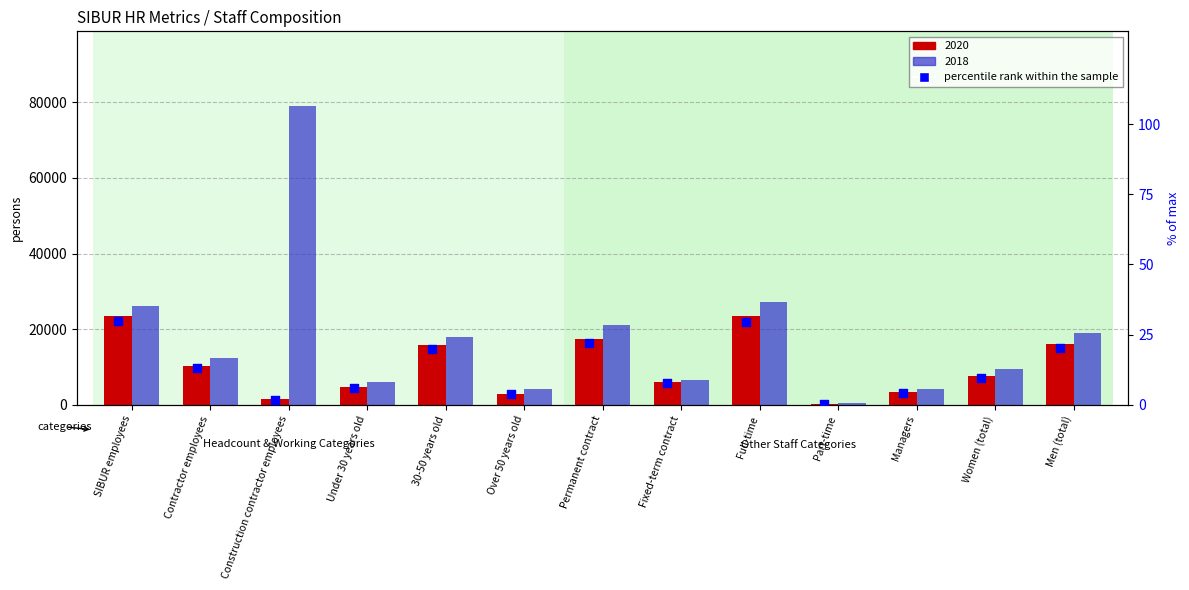

Between Permanent contract and Under 30 years old, which is larger?

Permanent contract